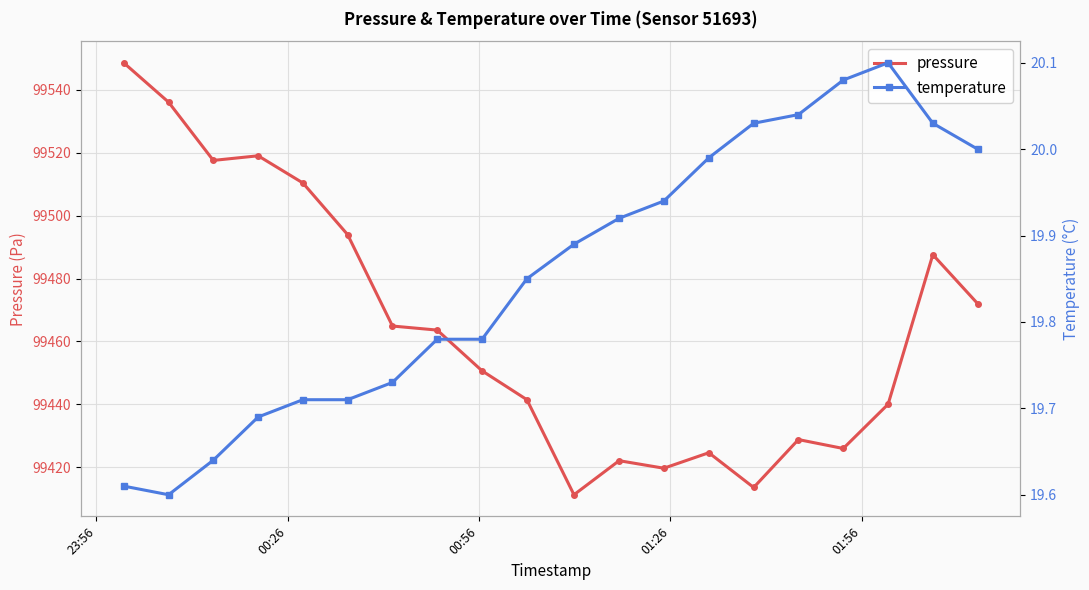

What is the sum of all temperature values?

397.1